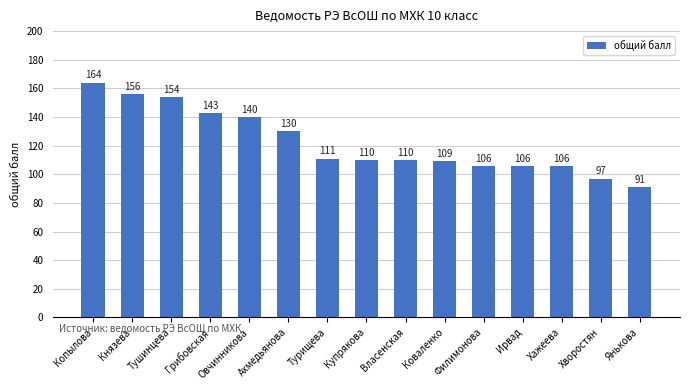

What is the value of the 10th bar from the left?

109